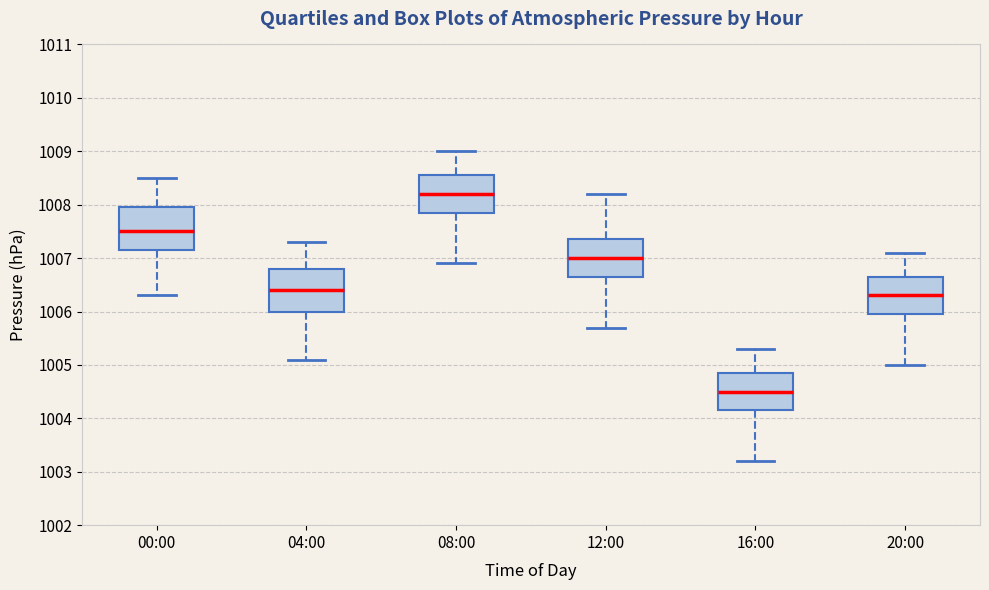

Where does the lower whisker of the box for 08:00 end on the y-axis? The values are not printed on the chart, so give them approximately, as read against the axis.

1006.9